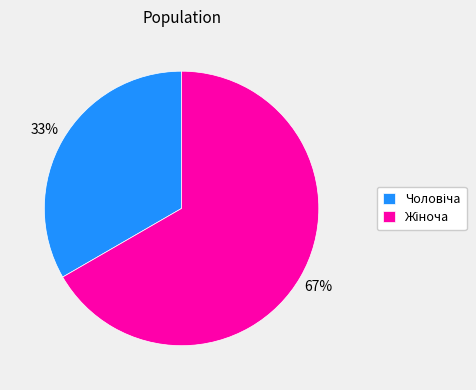

Does any single category account for the majority?

Yes